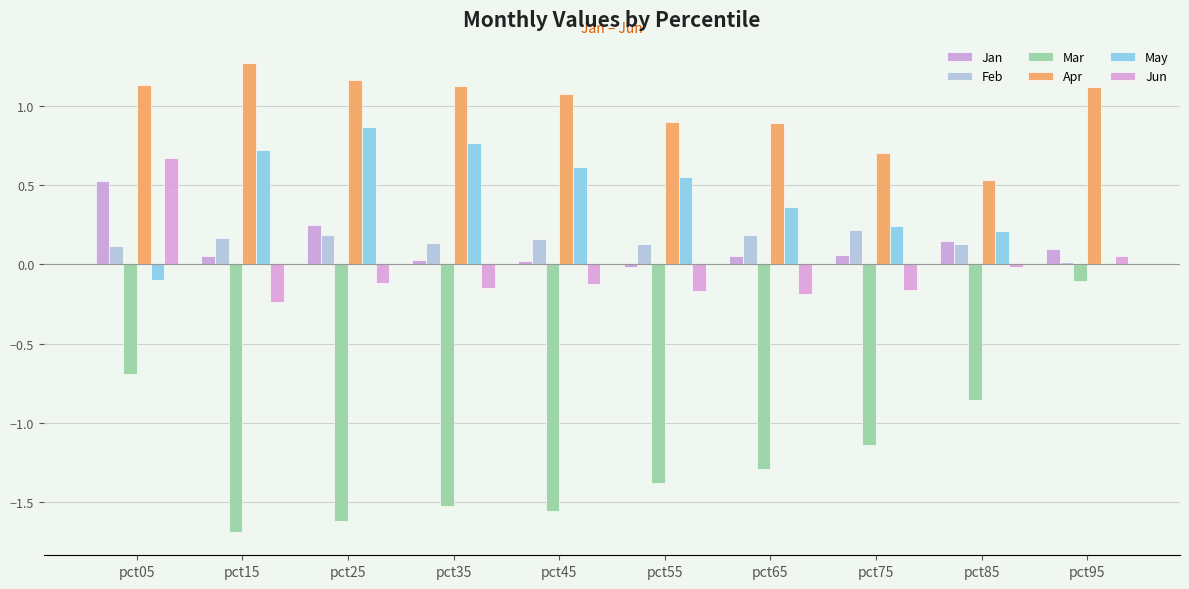

Reading right to left, list all the values displayed in this chart.

Jan: pct95=0.1	pct85=0.1	pct75=0.1	pct65=0.1	pct55=-0.0	pct45=0.0	pct35=0.0	pct25=0.2	pct15=0.1	pct05=0.5
Feb: pct95=0.0	pct85=0.1	pct75=0.2	pct65=0.2	pct55=0.1	pct45=0.2	pct35=0.1	pct25=0.2	pct15=0.2	pct05=0.1
Mar: pct95=-0.1	pct85=-0.9	pct75=-1.1	pct65=-1.3	pct55=-1.4	pct45=-1.6	pct35=-1.5	pct25=-1.6	pct15=-1.7	pct05=-0.7
Apr: pct95=1.1	pct85=0.5	pct75=0.7	pct65=0.9	pct55=0.9	pct45=1.1	pct35=1.1	pct25=1.2	pct15=1.3	pct05=1.1
May: pct95=-0.0	pct85=0.2	pct75=0.2	pct65=0.4	pct55=0.5	pct45=0.6	pct35=0.8	pct25=0.9	pct15=0.7	pct05=-0.1
Jun: pct95=0.0	pct85=-0.0	pct75=-0.2	pct65=-0.2	pct55=-0.2	pct45=-0.1	pct35=-0.1	pct25=-0.1	pct15=-0.2	pct05=0.7